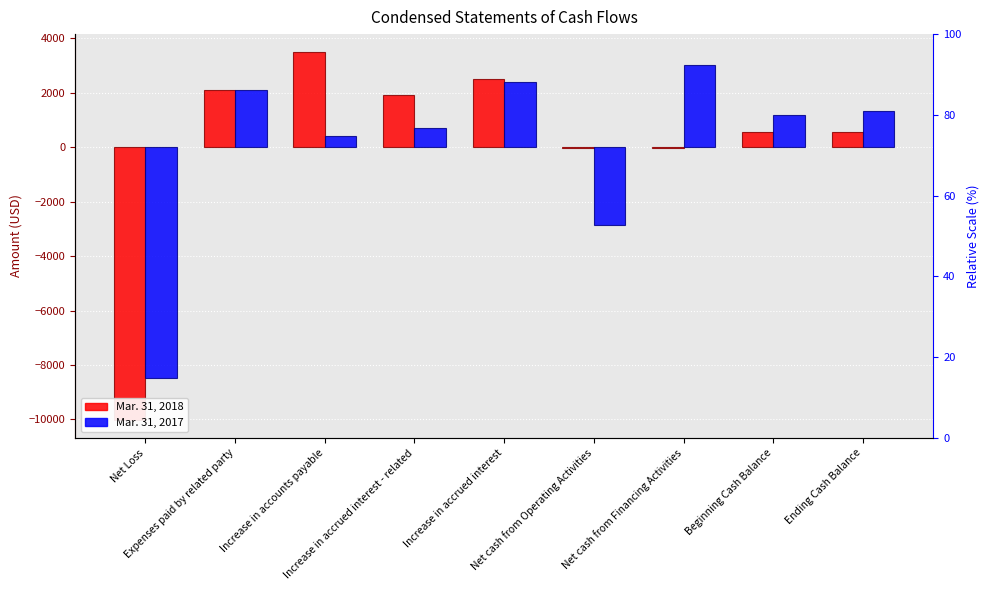

What is the difference between the Mar. 31, 2017 values at Expenses paid by related party and Beginning Cash Balance?

932